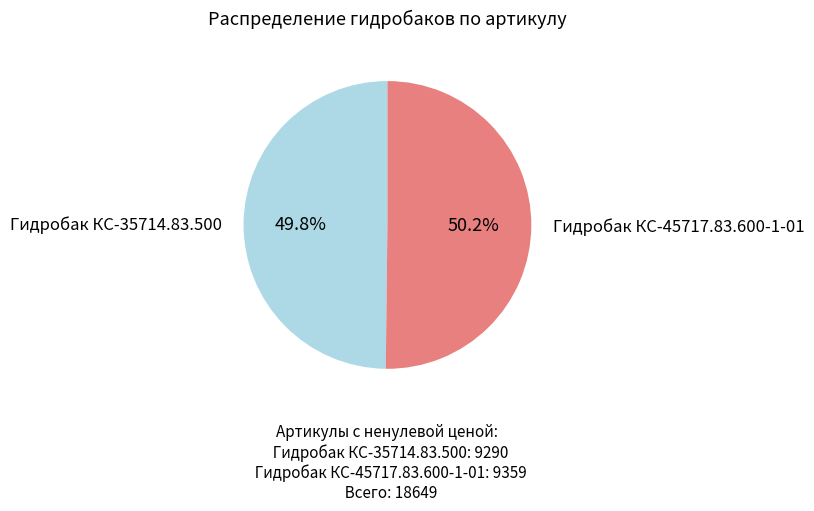

Count the number of slices in the pie.

2